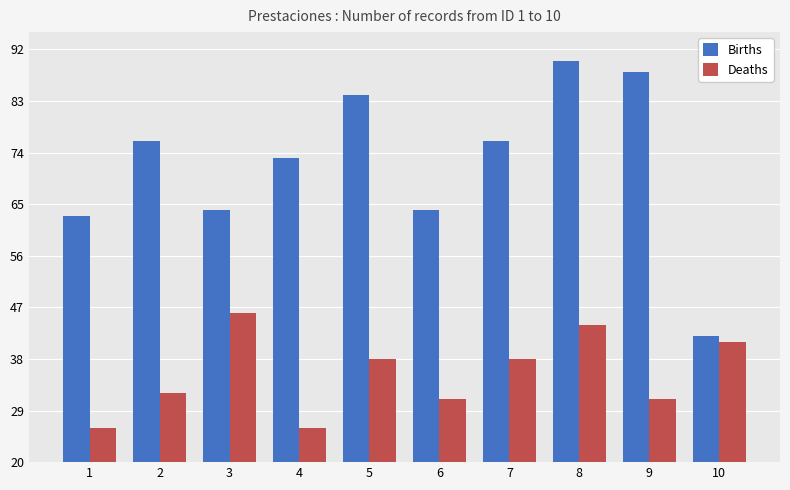

Which series has the largest range (max minus min)?

Births